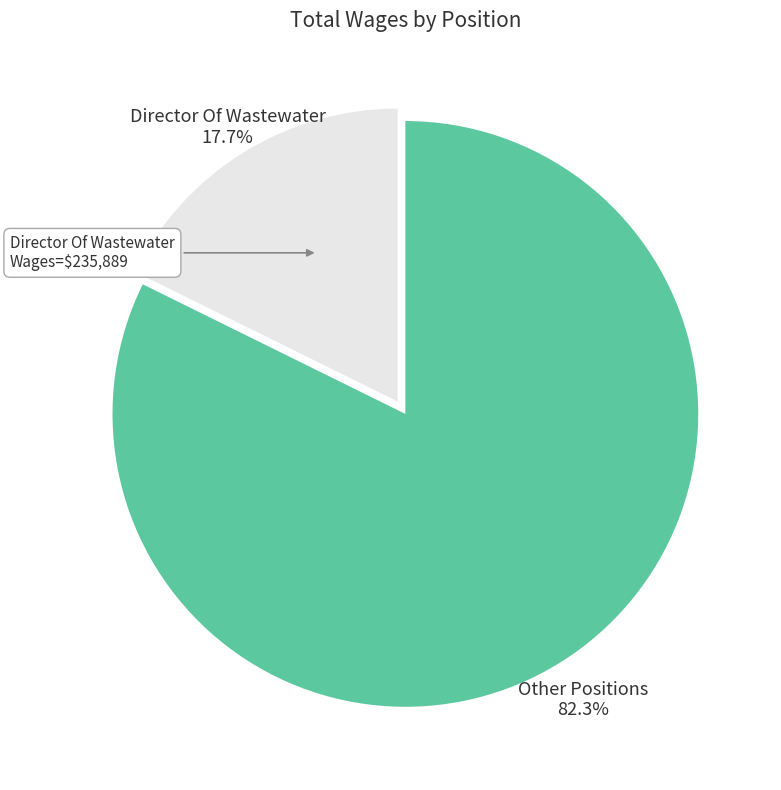

Is there a majority slice in this chart?

Yes